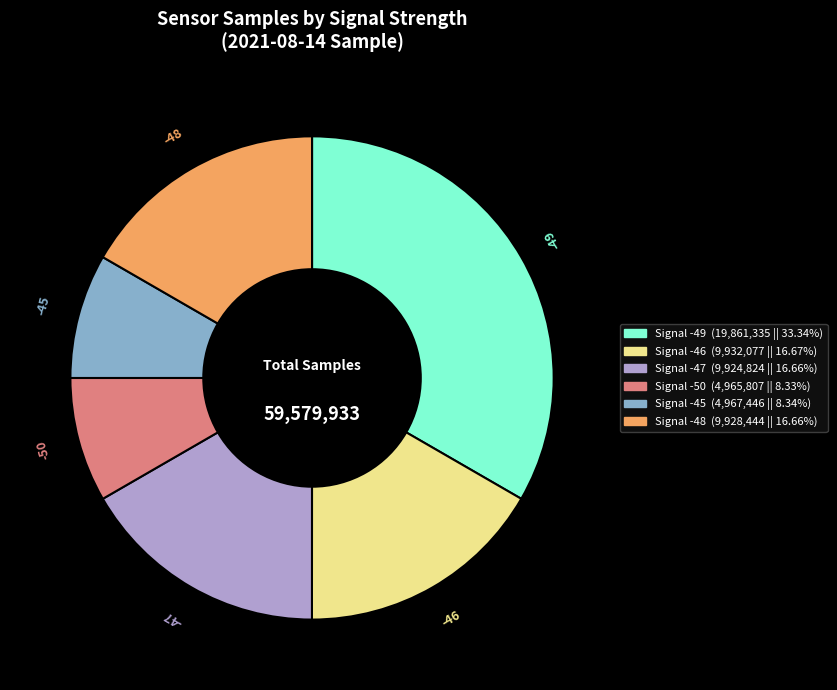

Is there a majority slice in this chart?

No